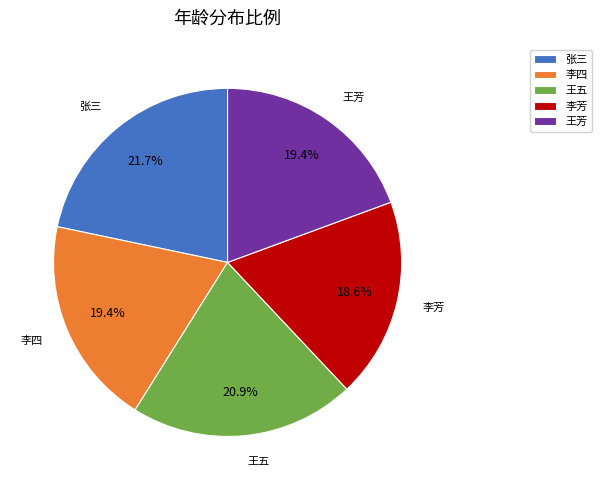

To the nearest percent, what is the average slice percentage?

20%